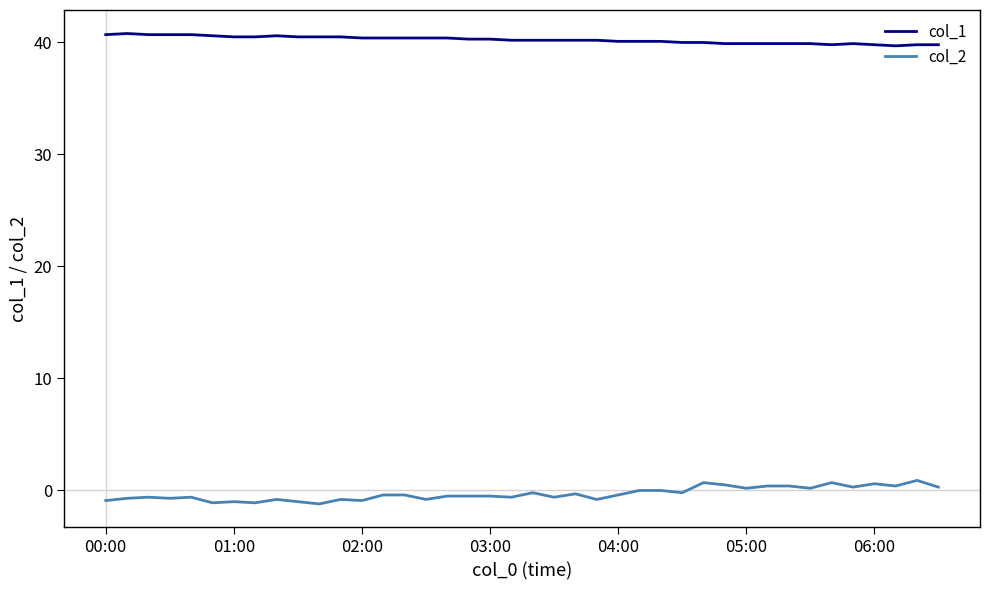

List the series in order of their overall mean, highest first.

col_1, col_2